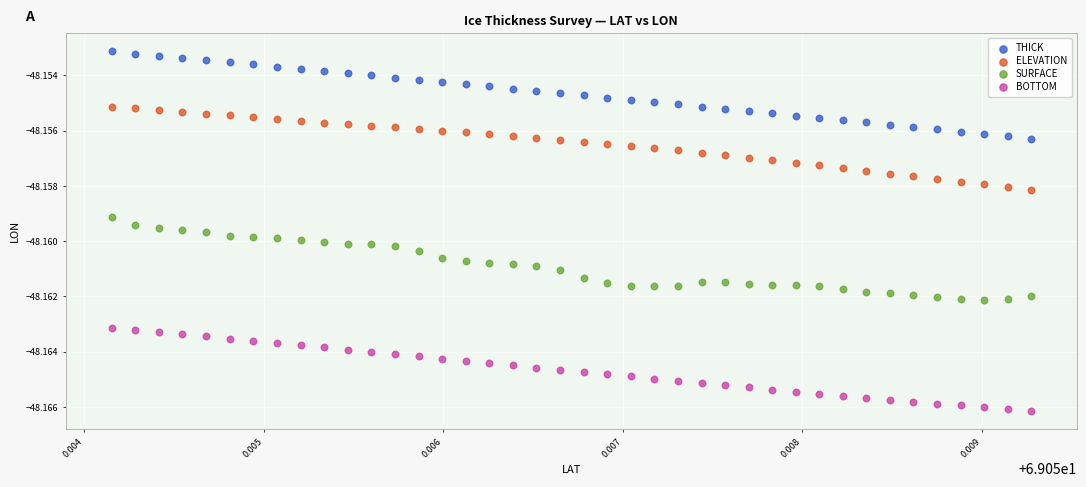

Which series reaches the maximum Y coordinate?

THICK